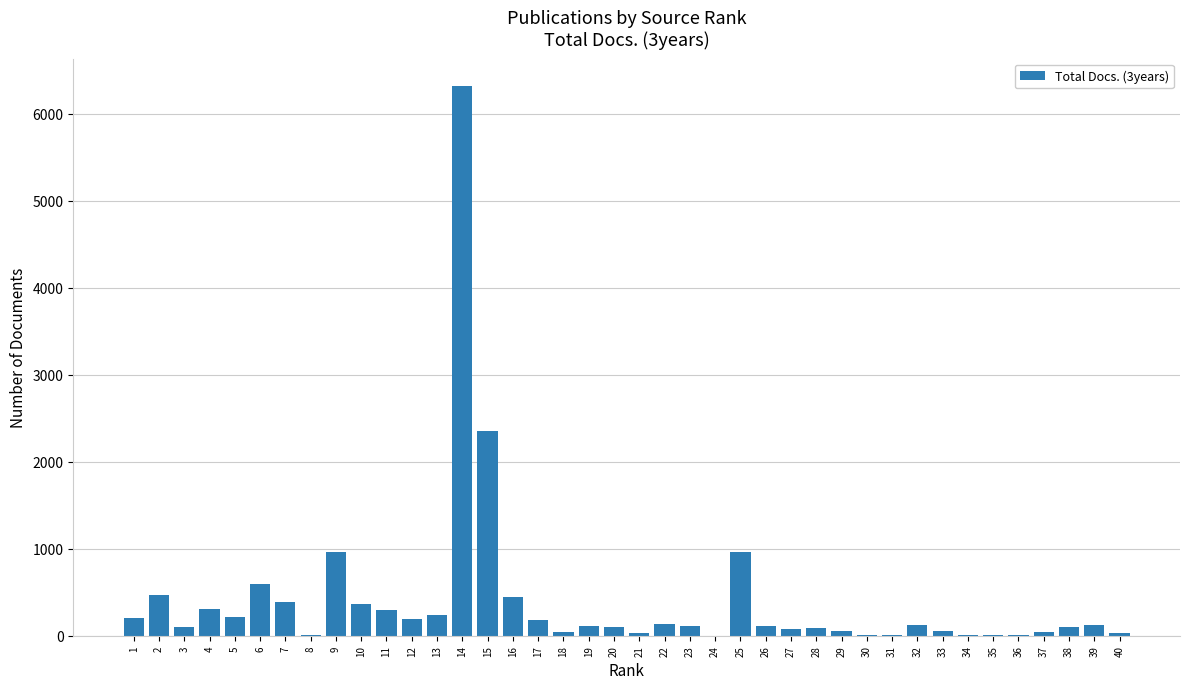

The value at 1 is 199. True or false?

True